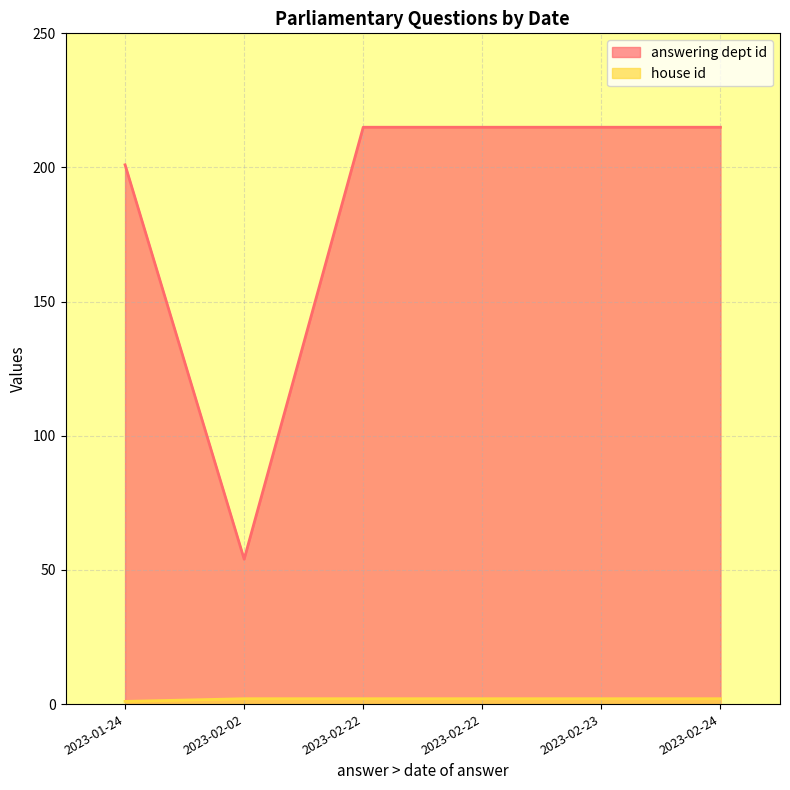

How many data points in answering dept id are less than 215?

2